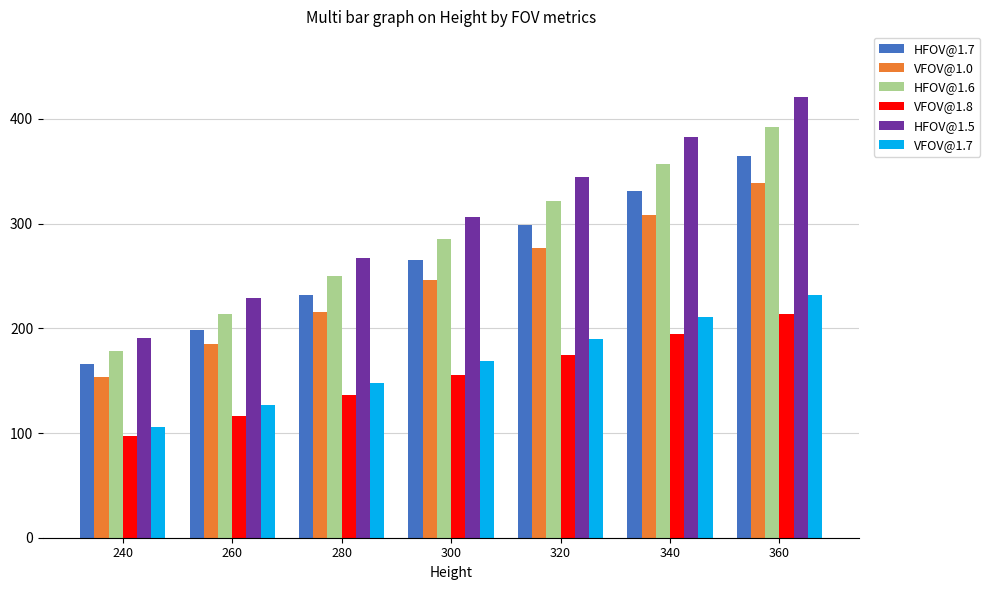

Reading left to right, list all the values displayed in this chart.

HFOV@1.7: 240=165.6	260=198.8	280=231.9	300=265.0	320=298.2	340=331.3	360=364.4
VFOV@1.0: 240=153.9	260=184.6	280=215.4	300=246.2	320=276.9	340=307.7	360=338.5
HFOV@1.6: 240=178.4	260=214.1	280=249.7	300=285.4	320=321.1	340=356.8	360=392.5
VFOV@1.8: 240=97.2	260=116.6	280=136.0	300=155.5	320=174.9	340=194.3	360=213.8
HFOV@1.5: 240=191.1	260=229.4	280=267.6	300=305.8	320=344.0	340=382.3	360=420.5
VFOV@1.7: 240=105.3	260=126.3	280=147.4	300=168.4	320=189.5	340=210.5	360=231.6